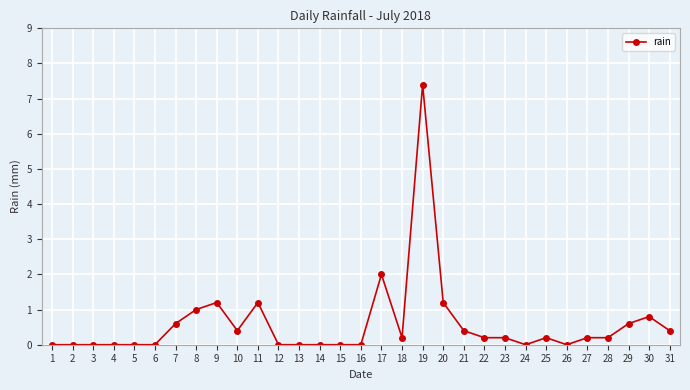

How many series are shown in this chart?

1